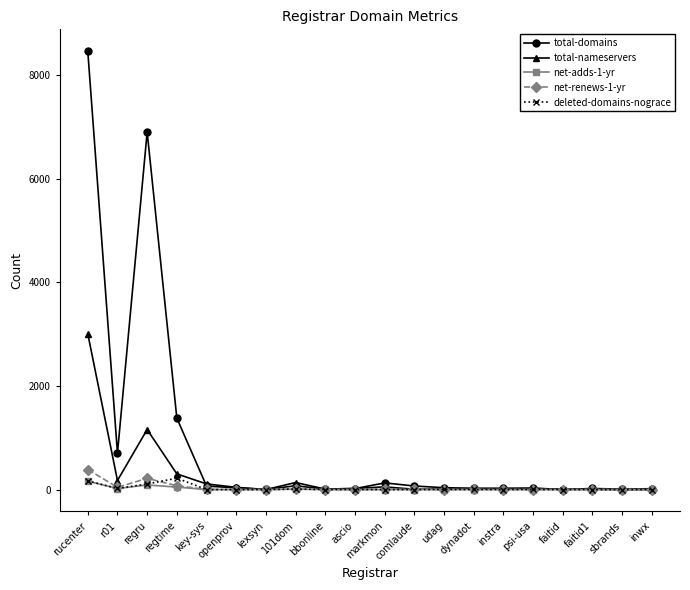

What is the difference between the net-adds-1-yr values at faitid and r01?

20